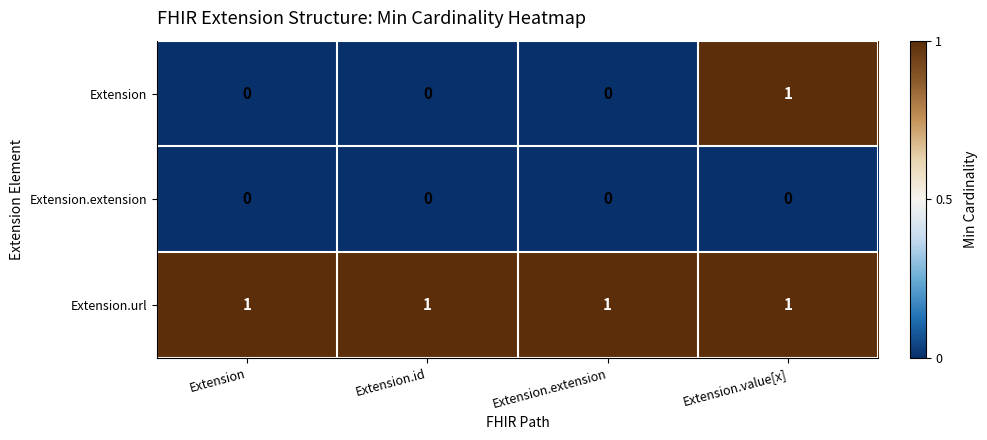

Count the number of data series in this chart.

3